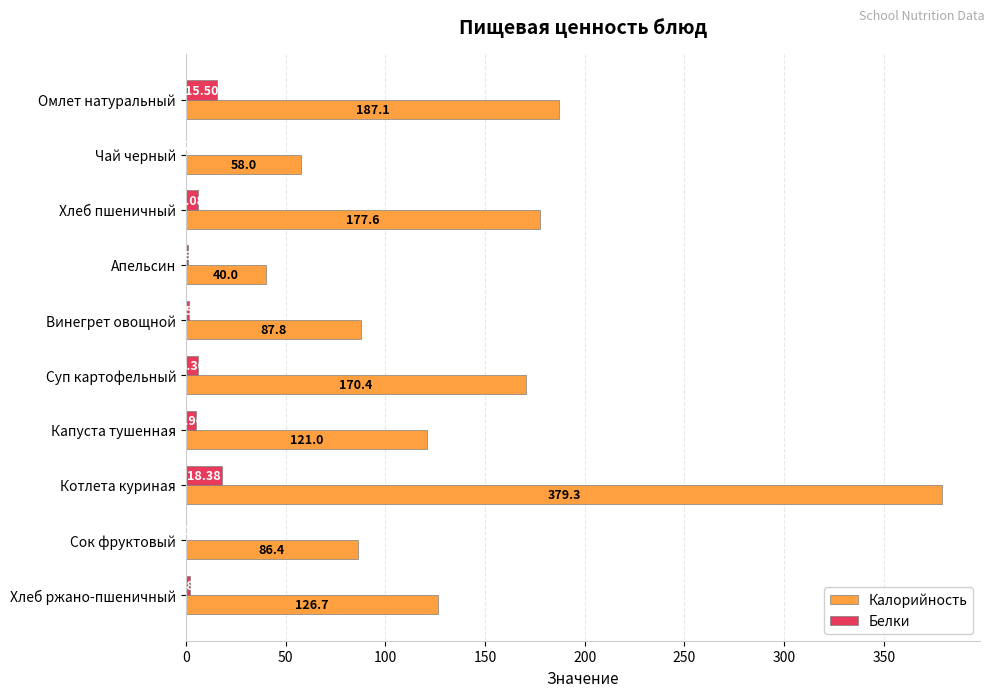

What is the highest value of the Белки series?

18.4